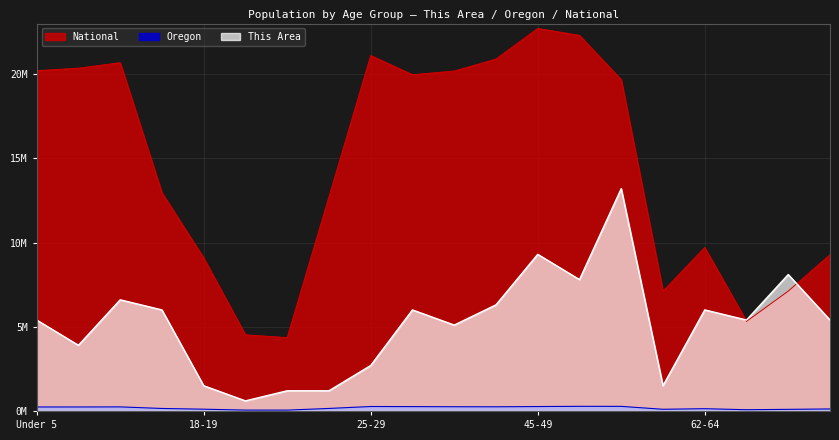

Which series has the largest total across all categories?

National